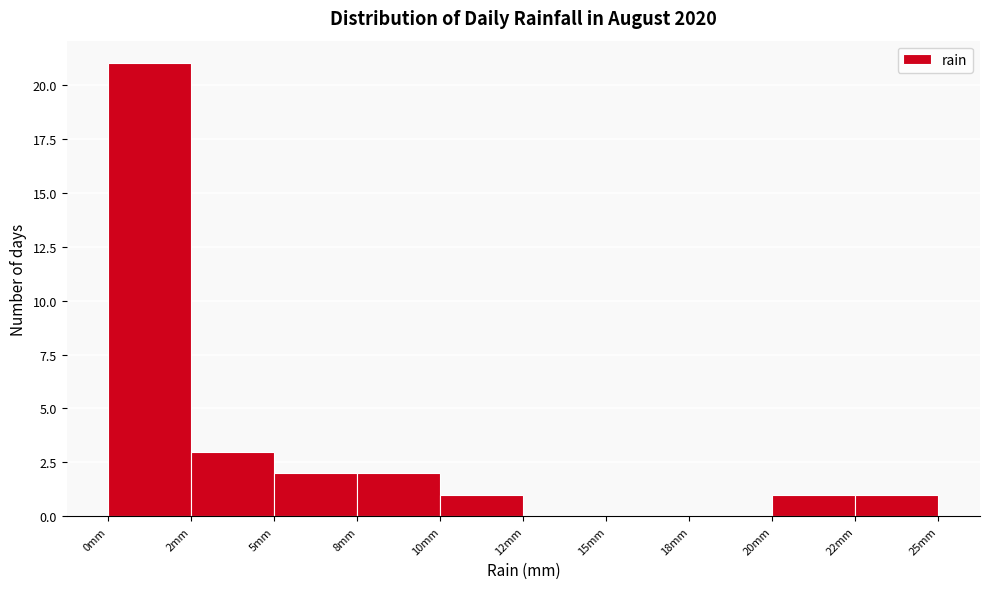

Reading right to left, list all the values displayed in this chart.

22mm=1	20mm=1	18mm=0	15mm=0	12mm=0	10mm=1	8mm=2	5mm=2	2mm=3	0mm=21